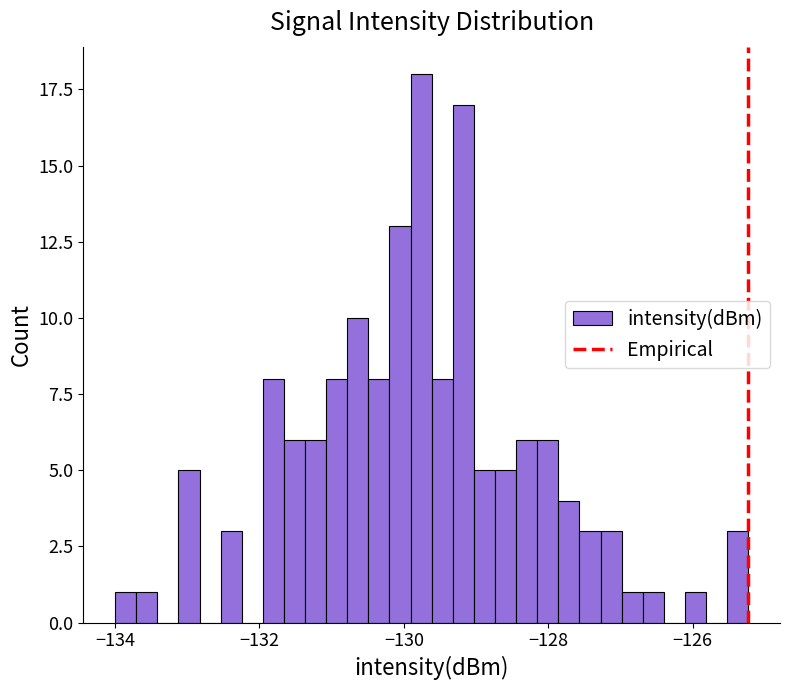

Around what value on the x-axis is the tallest bar? Give the approximate position of its centre, as read against the axis.

-129.8